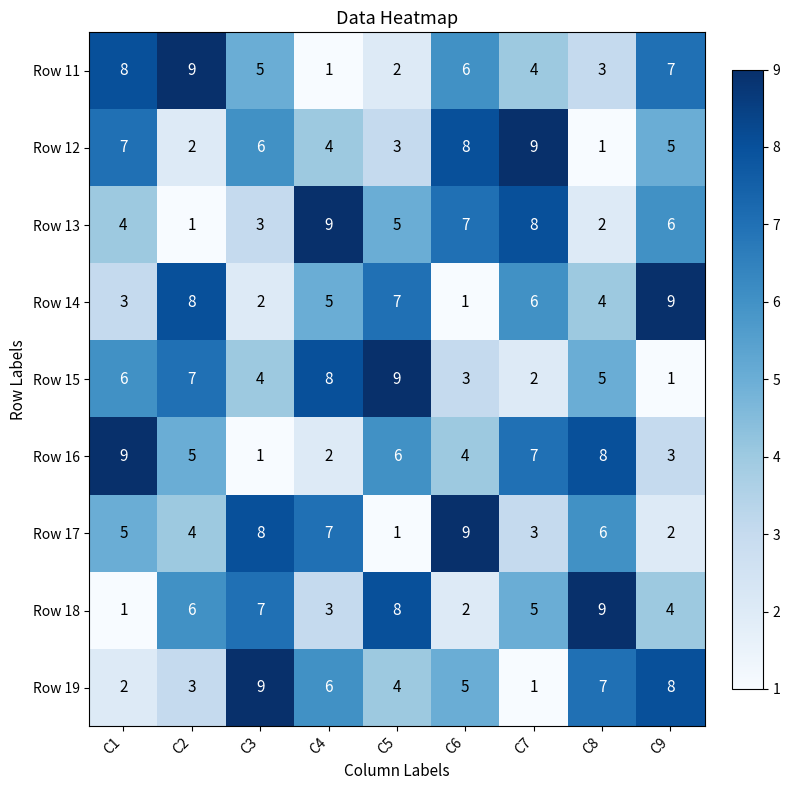

Is it true that Row 13 equals 1 at C3?

False